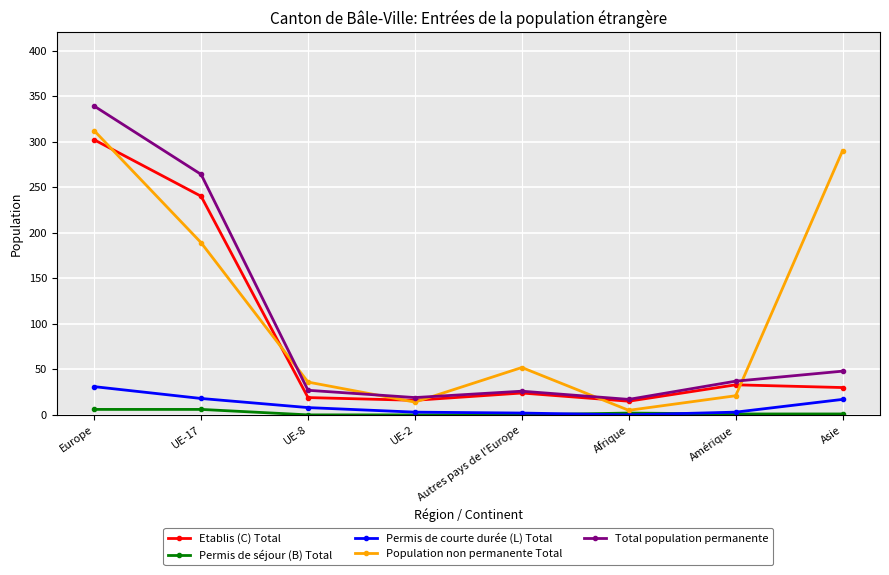

How many series are shown in this chart?

5